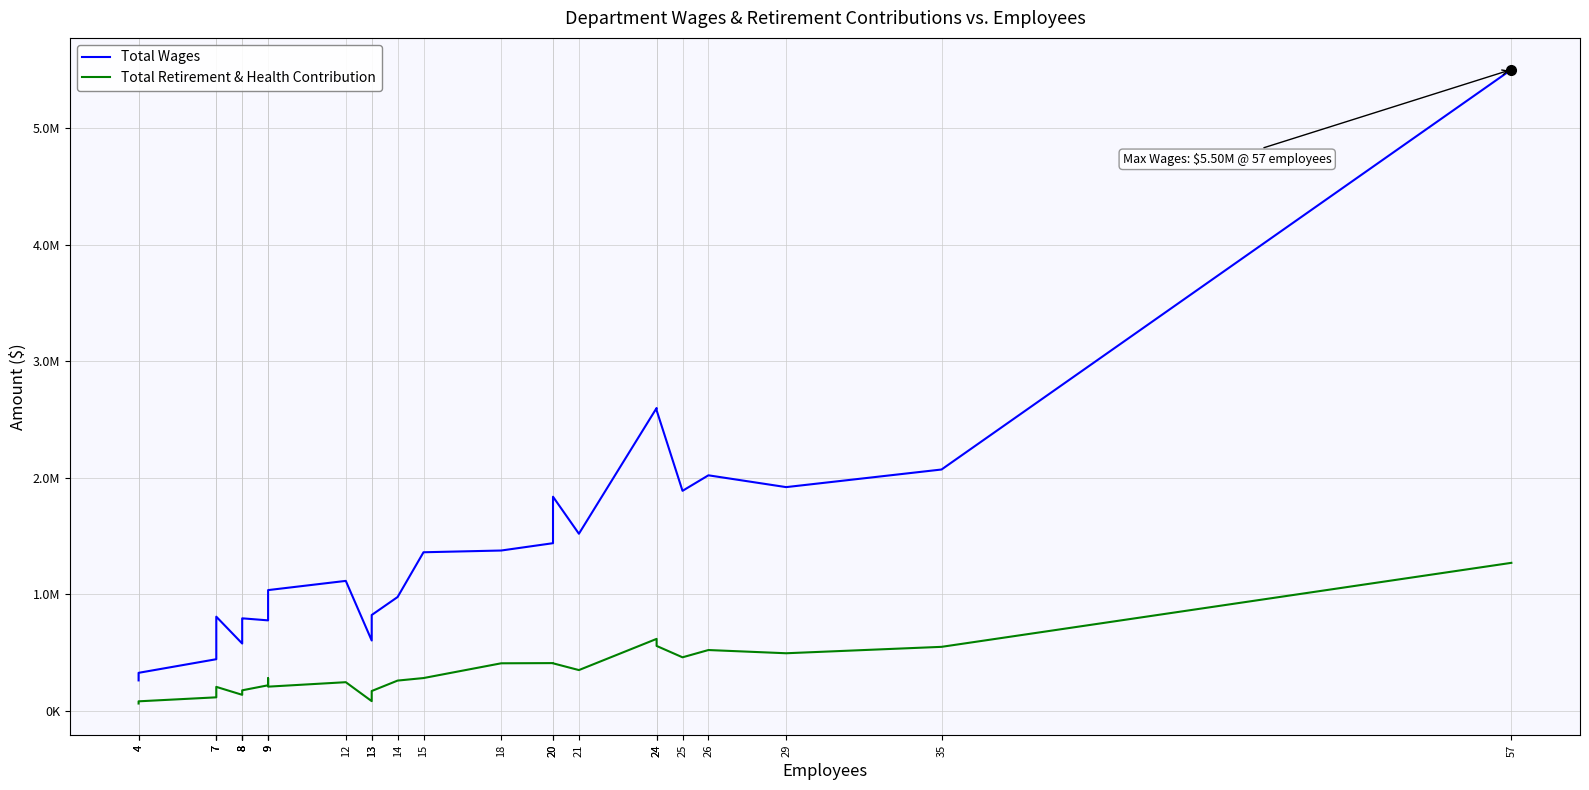

True or false: Total Wages and Total Retirement & Health Contribution intersect in this chart.

False